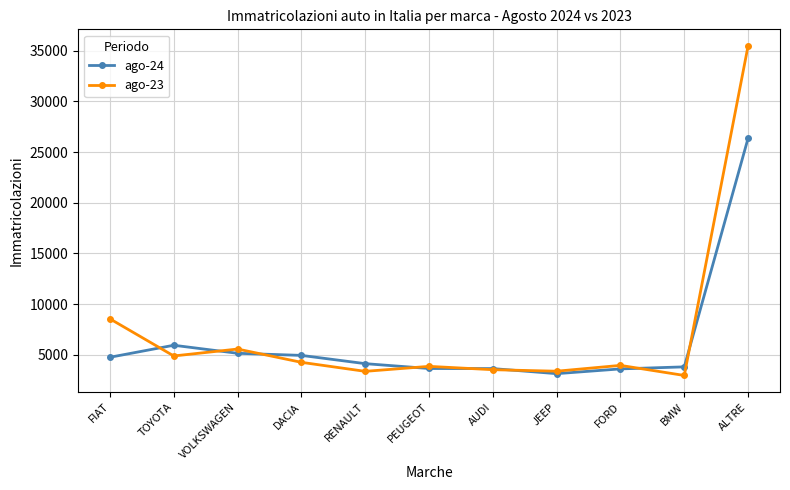

Count the number of data series in this chart.

2